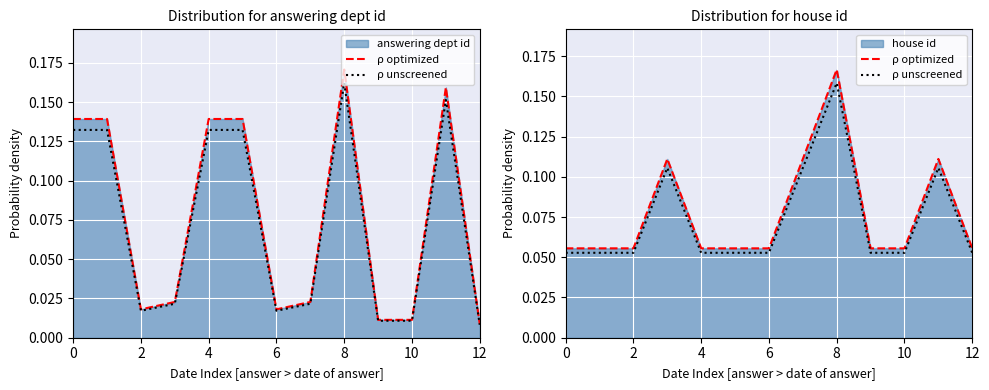

Which category has the highest value in the ρ unscreened series?

8